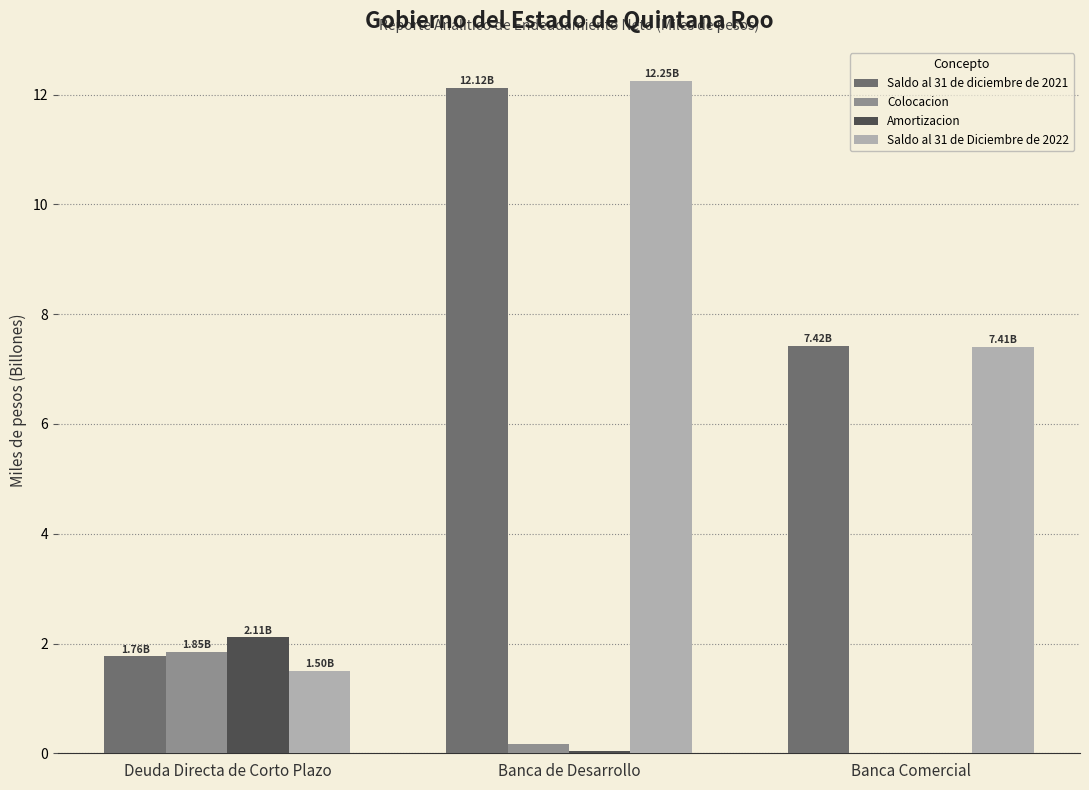

Is the value of Saldo al 31 de diciembre de 2021 at Banca Comercial greater than the value of Saldo al 31 de Diciembre de 2022 at Banca de Desarrollo?

No